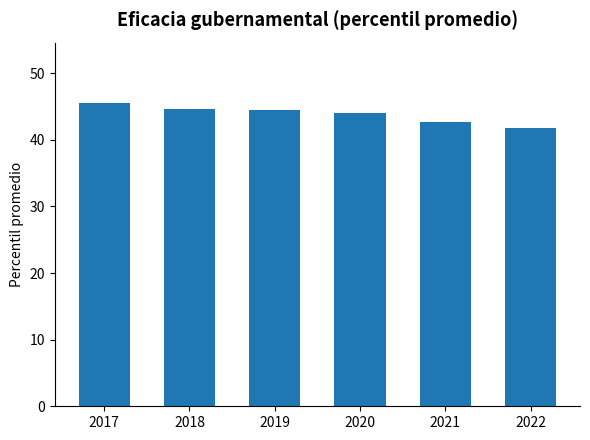

What is the value of the 3rd bar from the left?

44.5